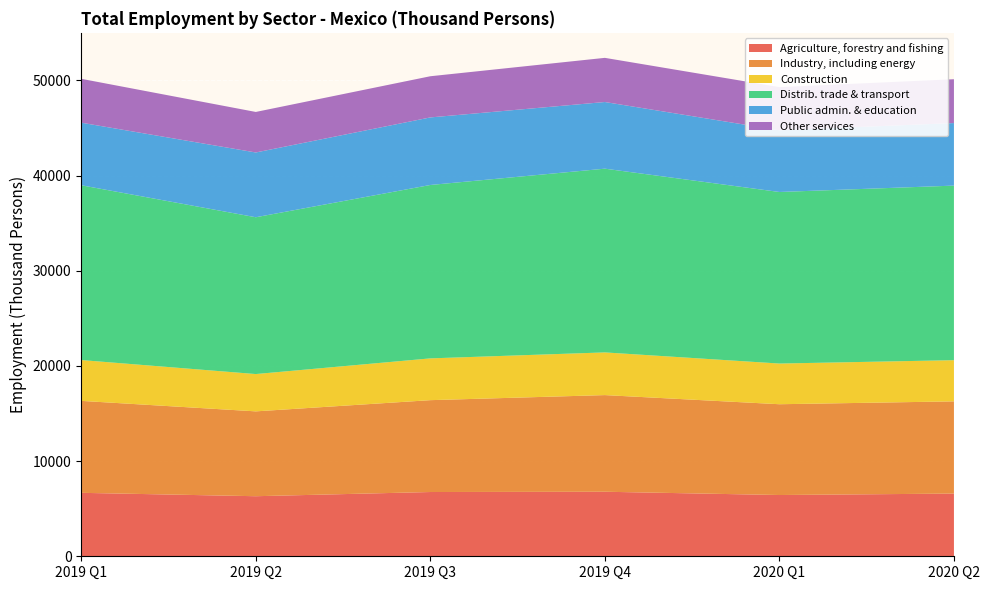

Reading left to right, transcribe all the data shown in this chart.

Agriculture, forestry and fishing: 6667.6	6311.1	6752.0	6781.1	6436.6	6588.2
Industry, including energy: 9662.4	8916.1	9652.8	10156.1	9540.3	9689.5
Construction: 4288.7	3919.9	4389.8	4484.8	4275.0	4327.8
Distrib. trade & transport: 18367.0	16477.0	18220.1	19306.8	18026.9	18342.9
Public admin. & education: 6575.4	6806.7	7098.8	7004.1	6485.8	6573.8
Other services: 4608.9	4257.5	4326.3	4640.0	4534.6	4604.6